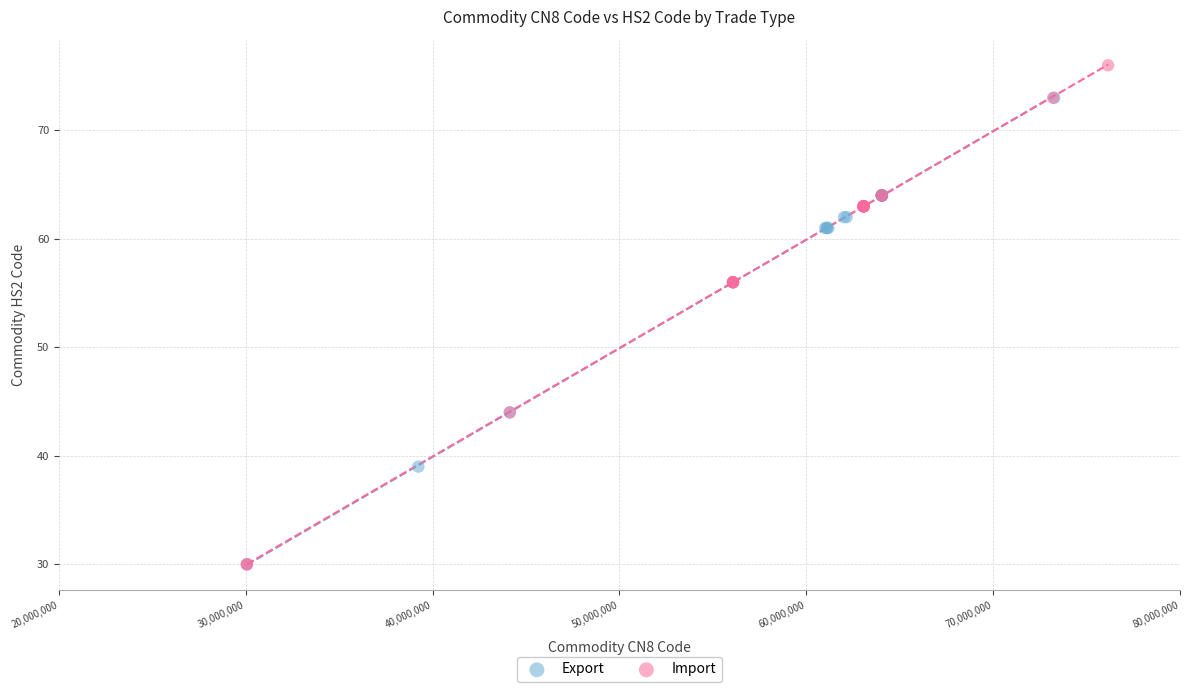

Which series has the largest Y range (max minus min)?

Import